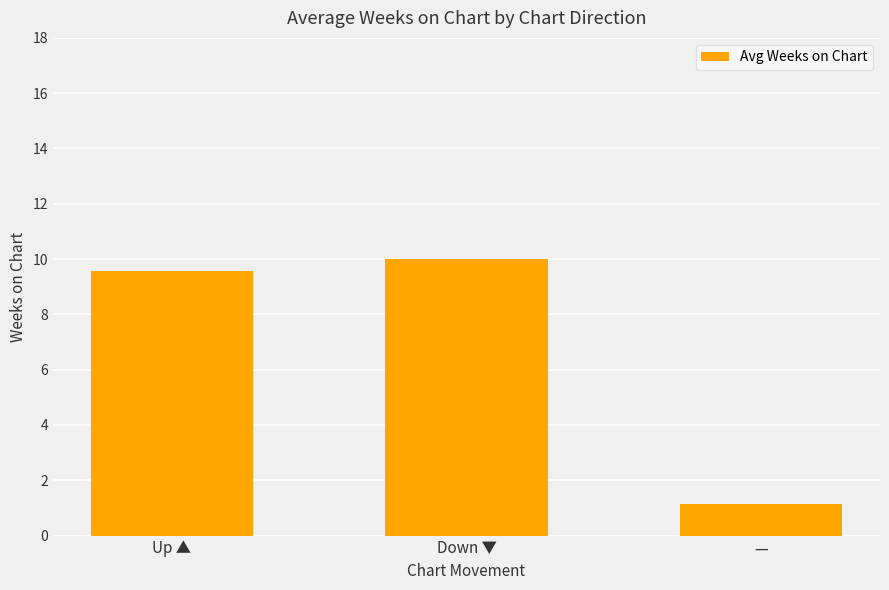

Count the number of categories in the chart.

3